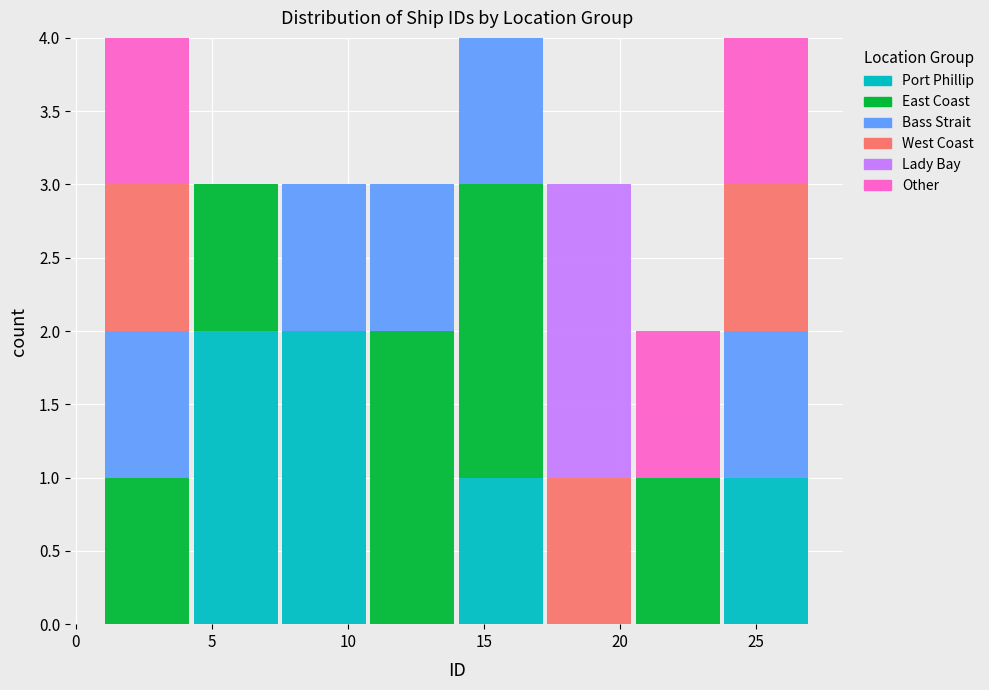

Reading left to right, list every stacked bar in this chart as the range it spans on the x-axis followed by its total height. Neither the bar edges nor the heights are printed on the chart, so give them approximately, as read against the axes.

1.00 to 4.25: 4
4.25 to 7.50: 3
7.50 to 10.75: 3
10.75 to 14.00: 3
14.00 to 17.25: 4
17.25 to 20.50: 3
20.50 to 23.75: 2
23.75 to 27.00: 4